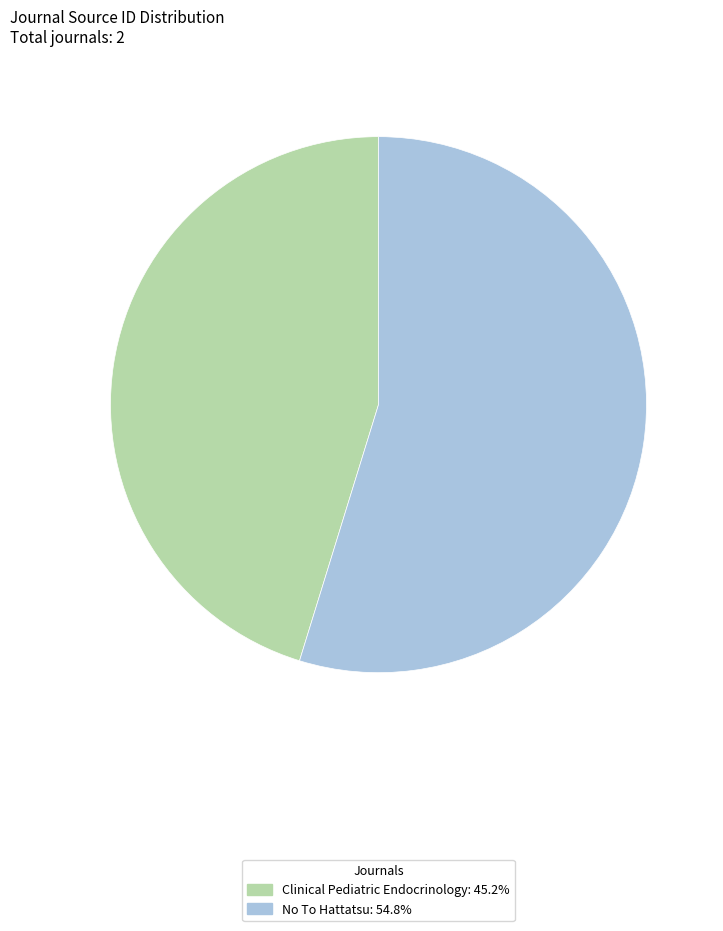

Combined, do No To Hattatsu and Clinical Pediatric Endocrinology account for over 50%?

Yes